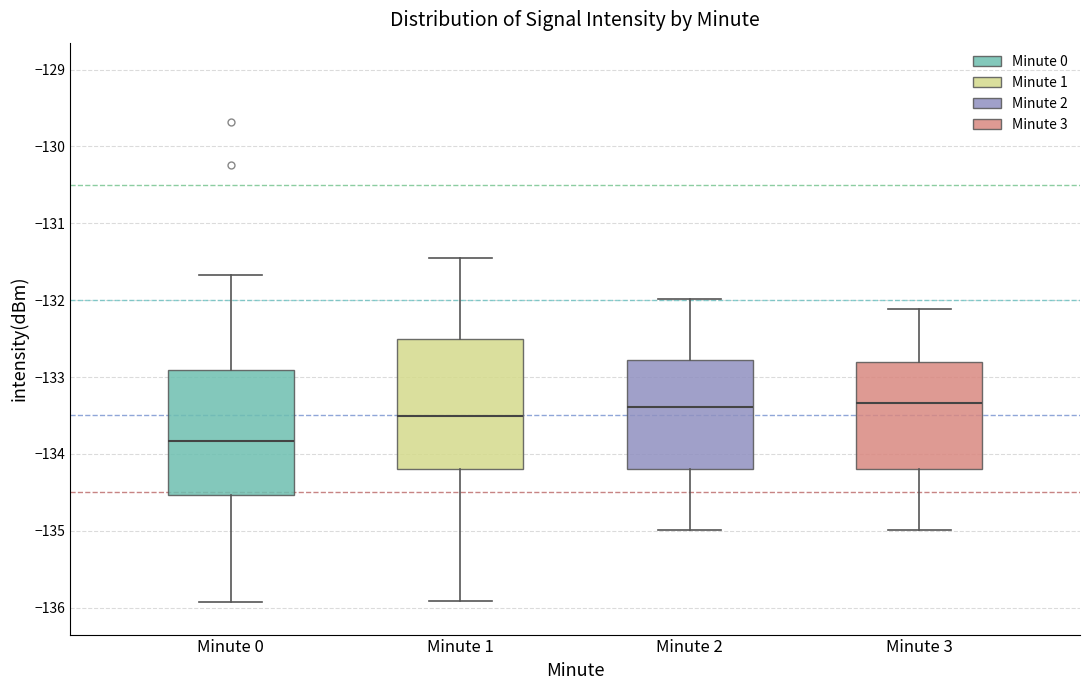

Reading left to right, read every box against the y-axis: the position of its median line, the range the box covers, and the ends of its whiskers. The values are not printed on the chart, so give them approximately, as read against the axis.

Minute 0: median -133.8, box -134.5 to -132.9, whiskers -135.9 to -131.7
Minute 1: median -133.5, box -134.2 to -132.5, whiskers -135.9 to -131.4
Minute 2: median -133.4, box -134.2 to -132.8, whiskers -135.0 to -132.0
Minute 3: median -133.3, box -134.2 to -132.8, whiskers -135.0 to -132.1